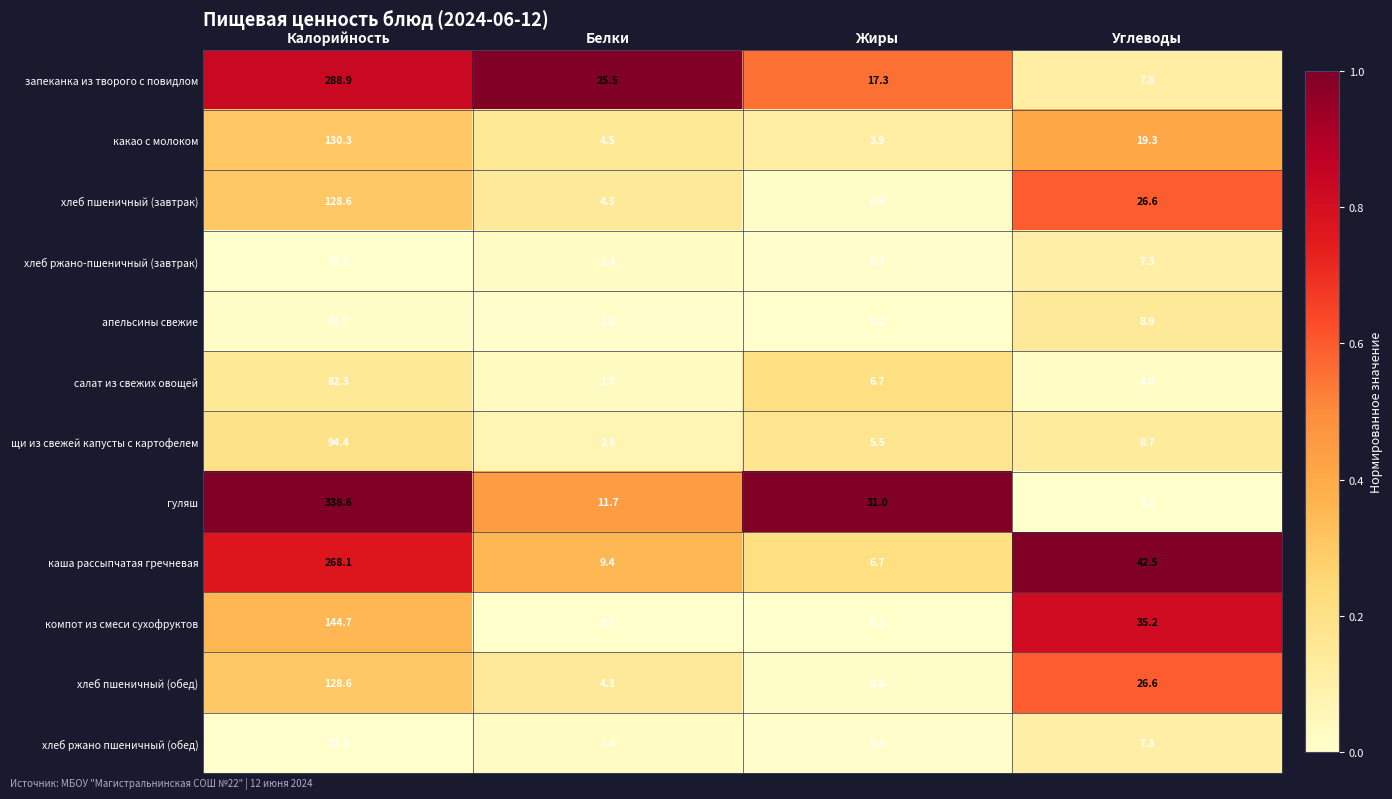

Is the value of каша рассыпчатая гречневая at Жиры greater than the value of запеканка из творого с повидлом at Белки?

No